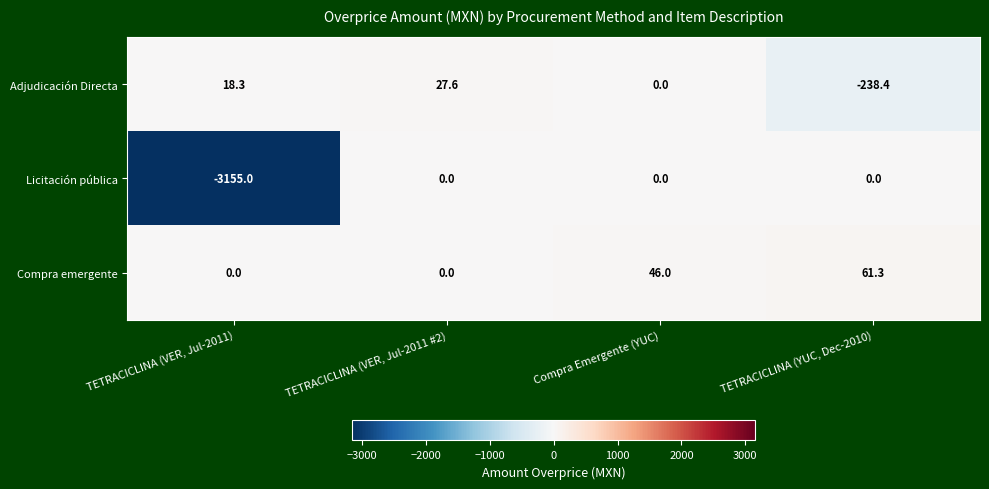

The Compra emergente series shows 0.0 at TETRACICLINA (VER, Jul-2011). True or false?

True